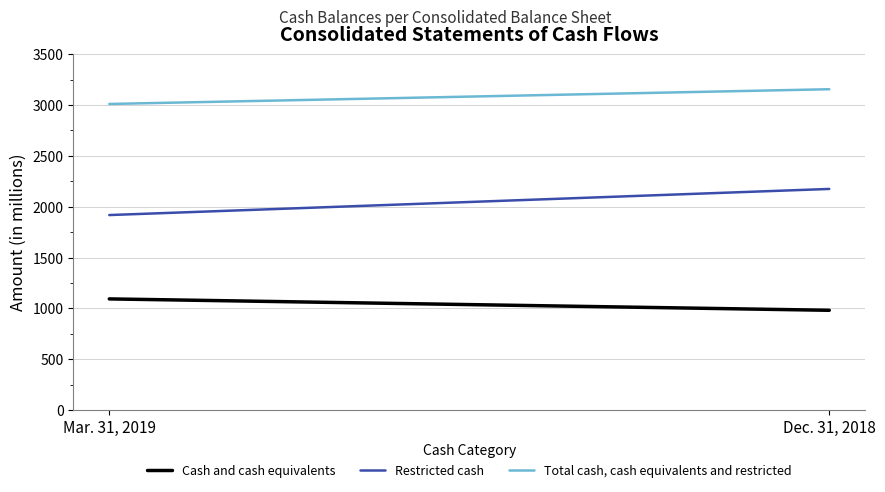

List the labels in order of Total cash, cash equivalents and restricted value, largest first.

Dec. 31, 2018, Mar. 31, 2019